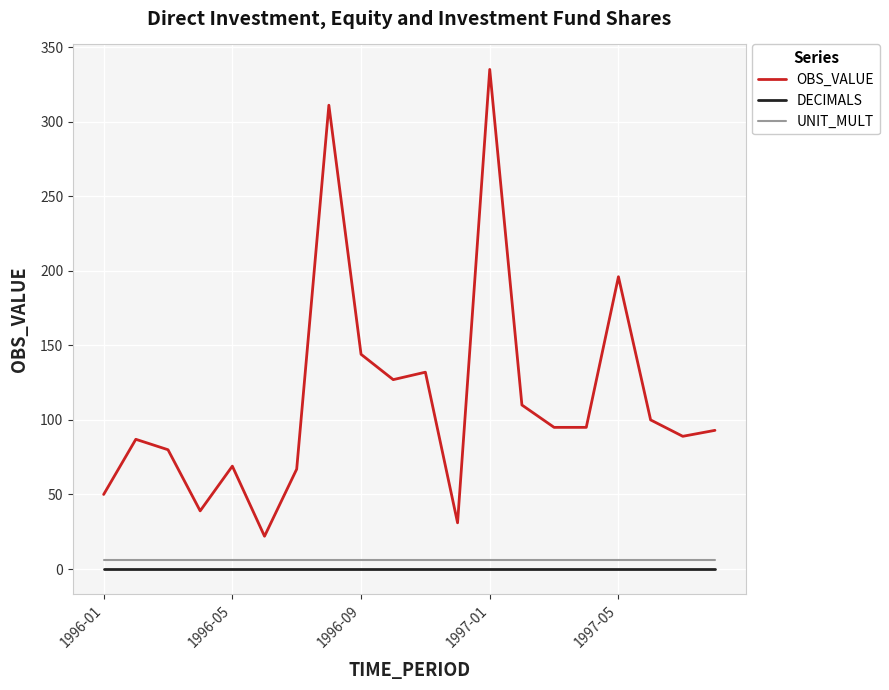

Which series has the largest total across all categories?

OBS_VALUE